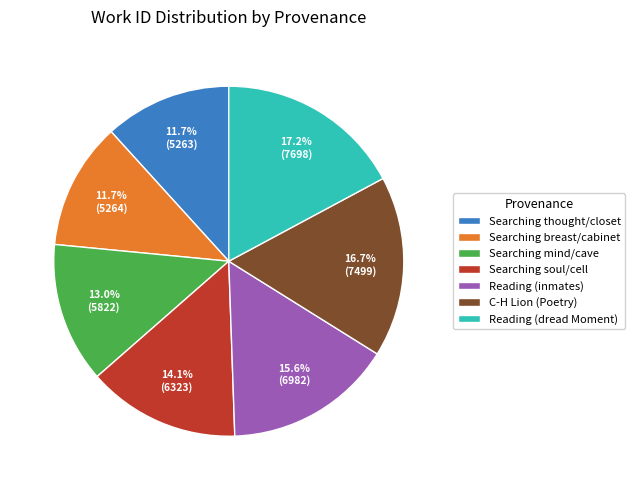

Is C-H Lion (Poetry) the majority of the pie?

No